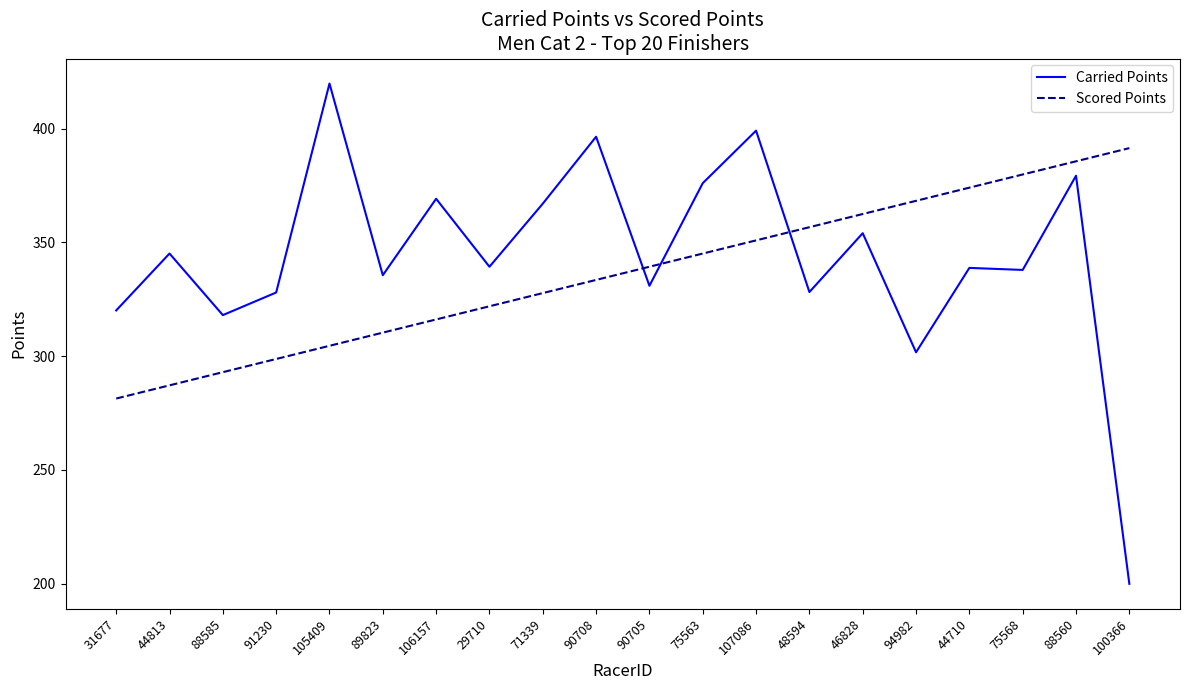

Is the value of Carried Points at 46828 greater than the value of Scored Points at 88560?

No